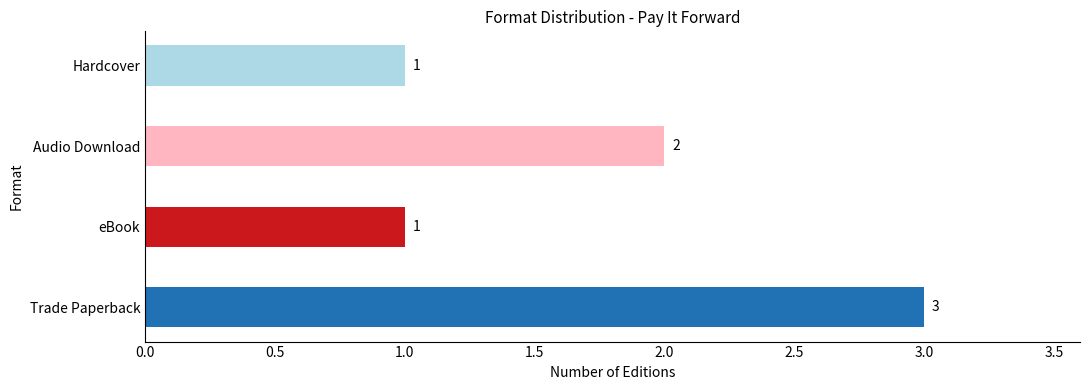

How many bars are there in total?

4